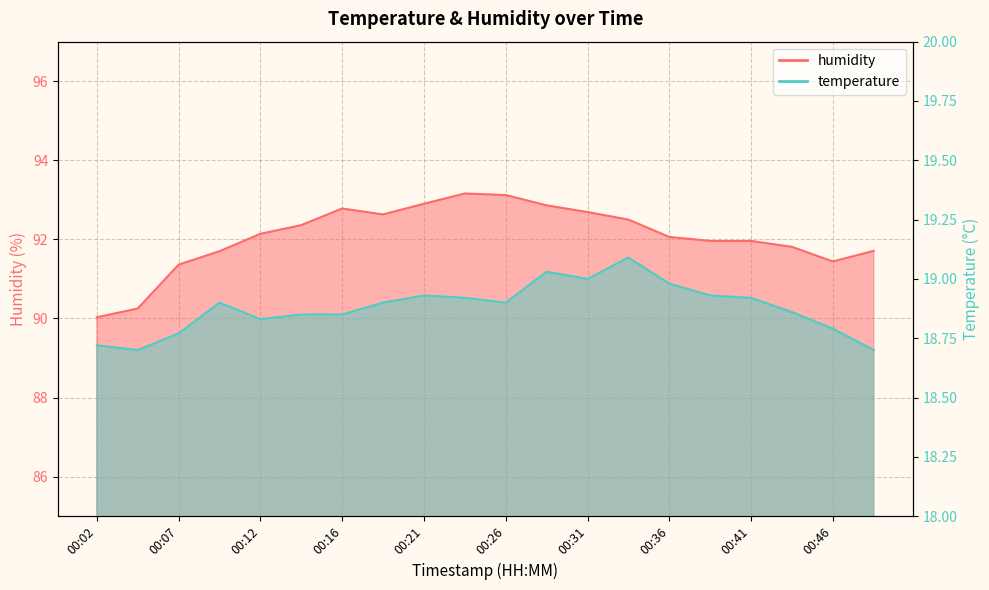

True or false: temperature has a value of 12.6 at 00:04.

False